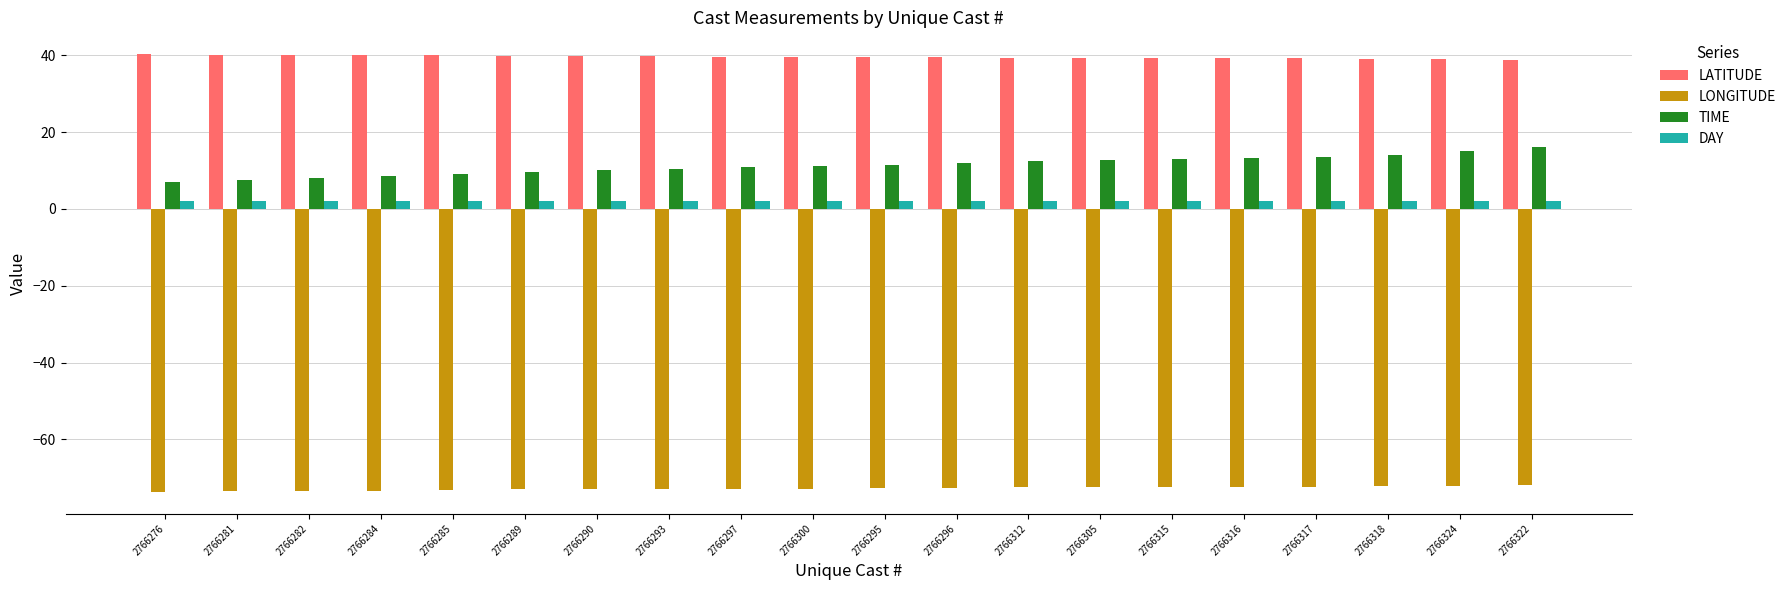

List the series in order of their peak value, lowest first.

LONGITUDE, DAY, TIME, LATITUDE